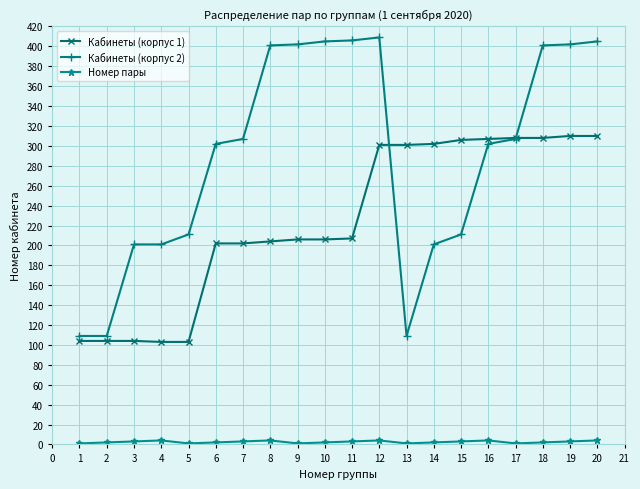

Is this an area chart (filled region under the line)?

No